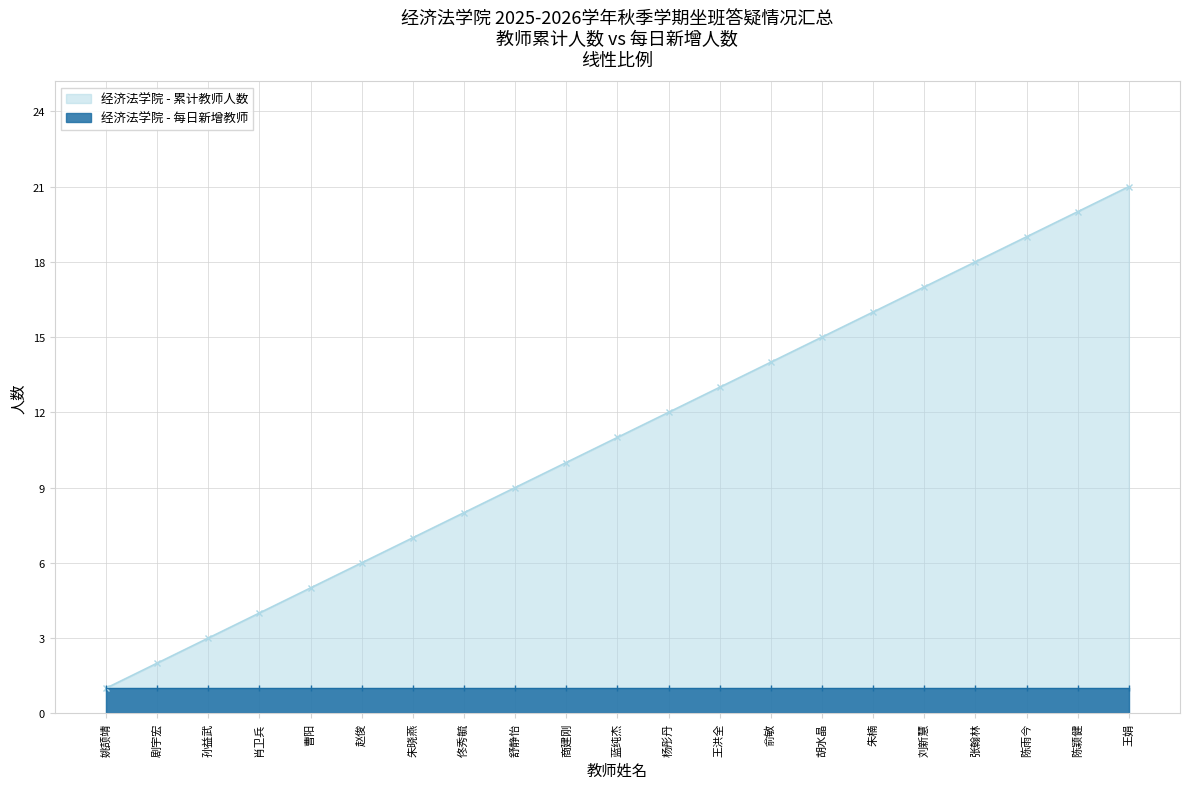

What is the average value?

11